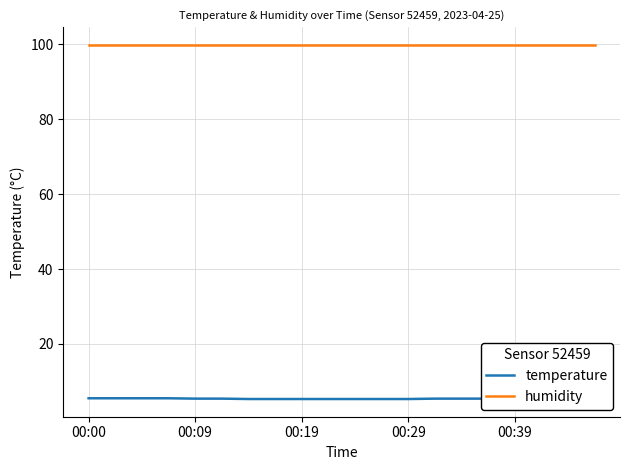

True or false: temperature and humidity intersect in this chart.

False